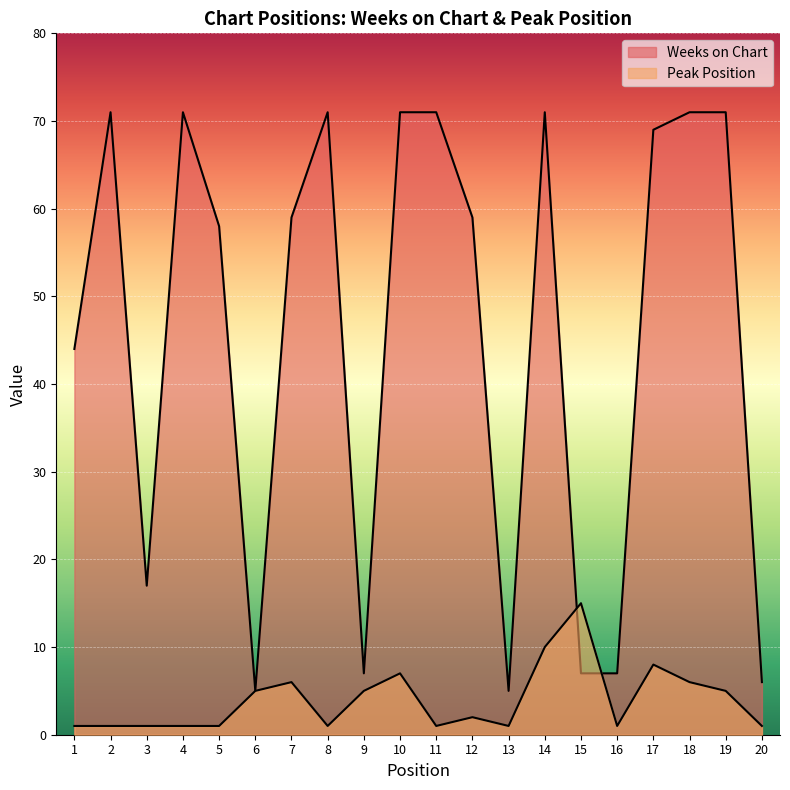

Is it true that Weeks on Chart equals 71 at 4?

True